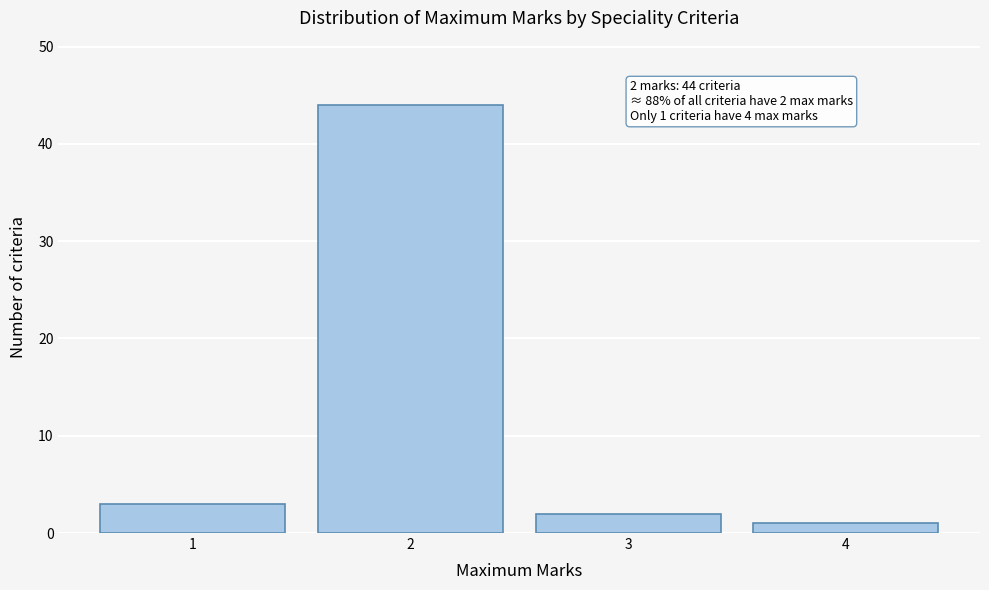

Reading left to right, transcribe all the data shown in this chart.

1=3	2=44	3=2	4=1